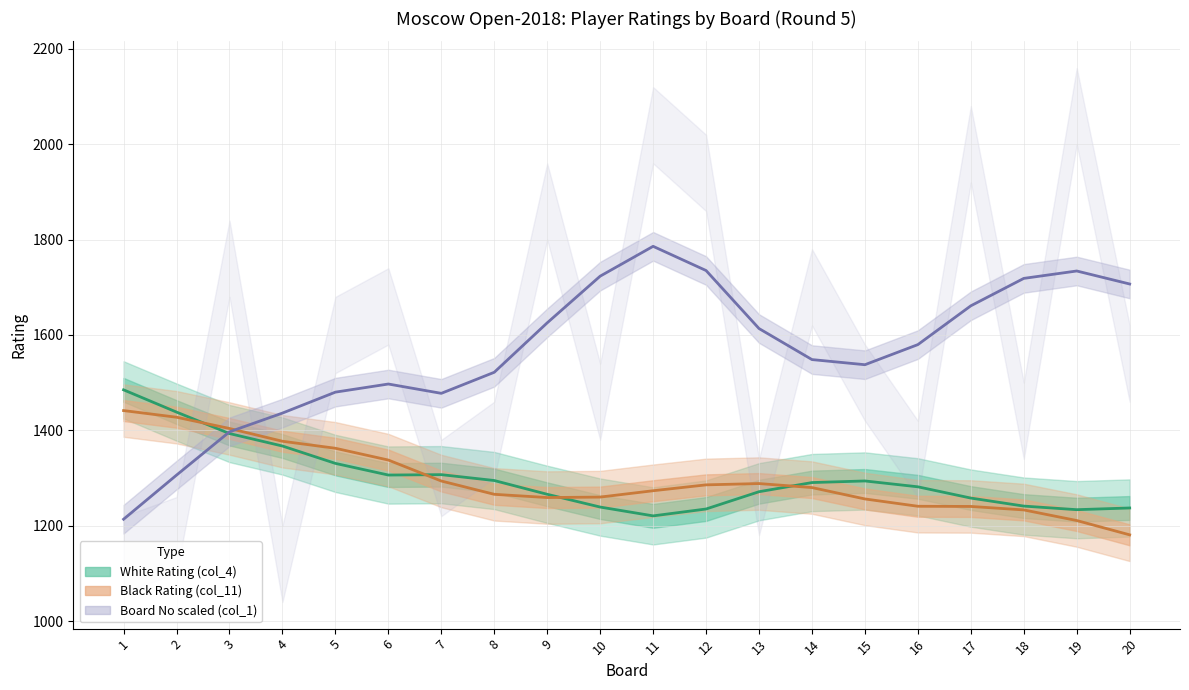

Between 9 and 14, which series saw the biggest shift?

Board No scaled (col_1)